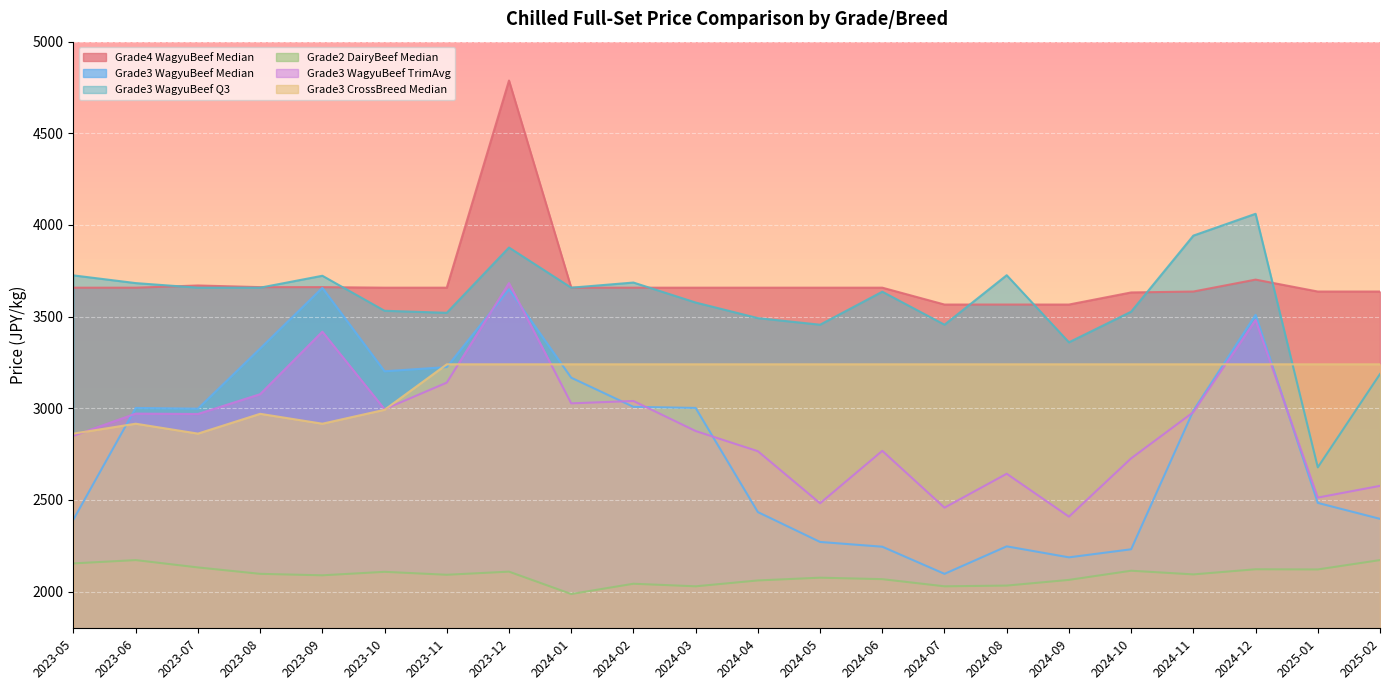

At which category does Grade3 WagyuBeef Median reach its first local peak?

2023-06